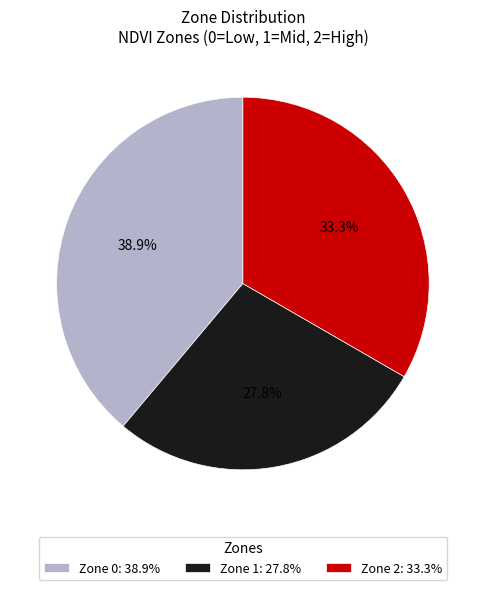

The Zone 2 slice represents 48% of the pie. True or false?

False